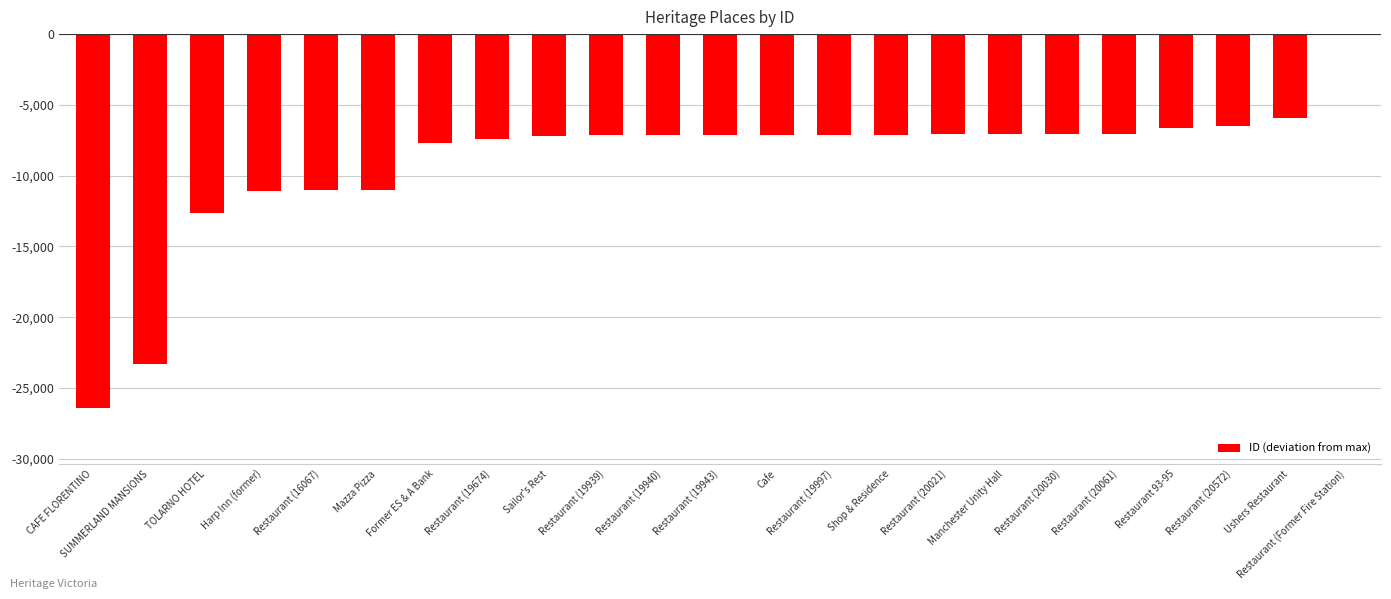

Which category has the highest value across all series?

Restaurant (Former Fire Station)